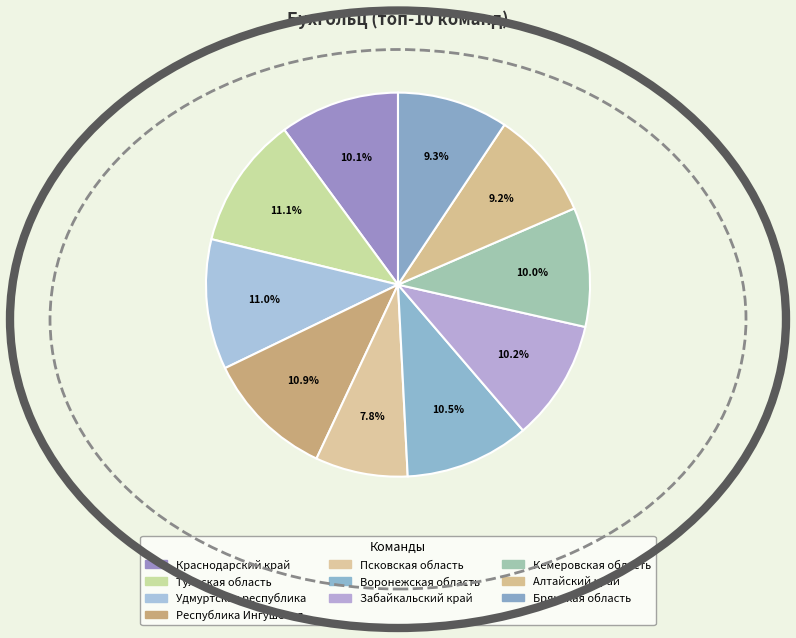

Is it true that Забайкальский край is 1% of the pie?

False